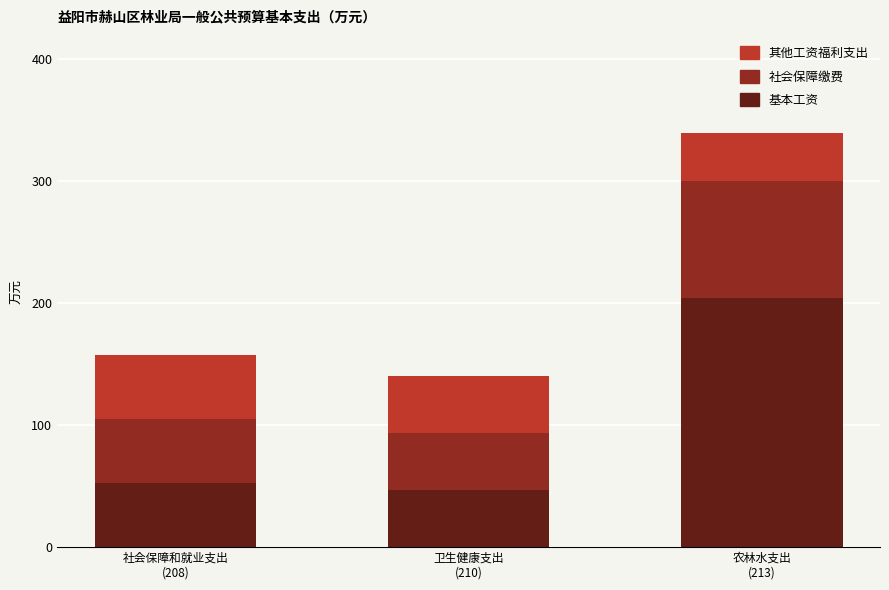

Reading left to right, list the values for the 基本工资 series.

52.6	46.7	204.6